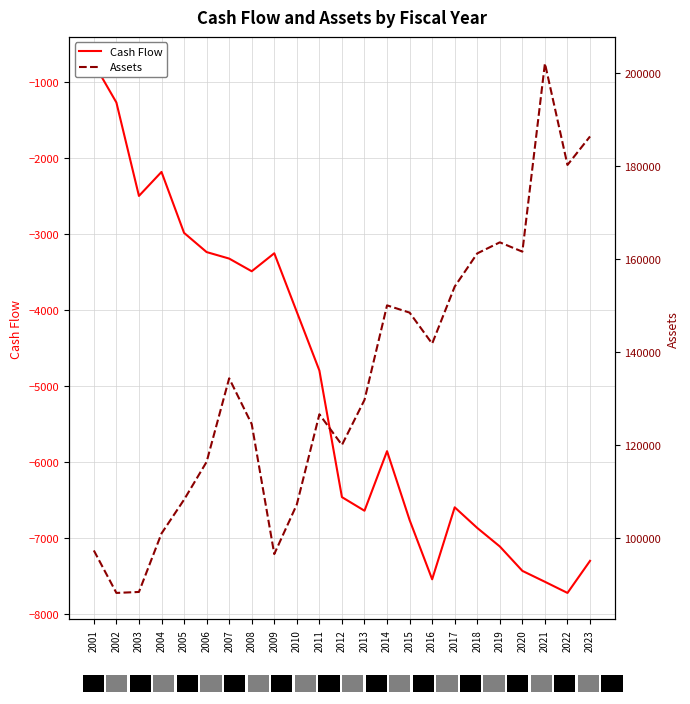

What is the difference between the second highest and minimum values in the Cash Flow series?

6451.0